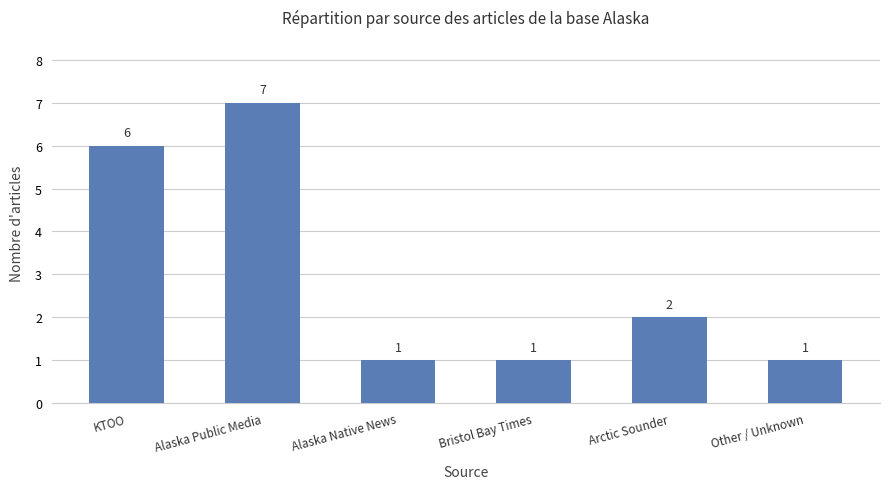

Reading right to left, what are all the values shown in this chart?

Other / Unknown=1	Arctic Sounder=2	Bristol Bay Times=1	Alaska Native News=1	Alaska Public Media=7	KTOO=6